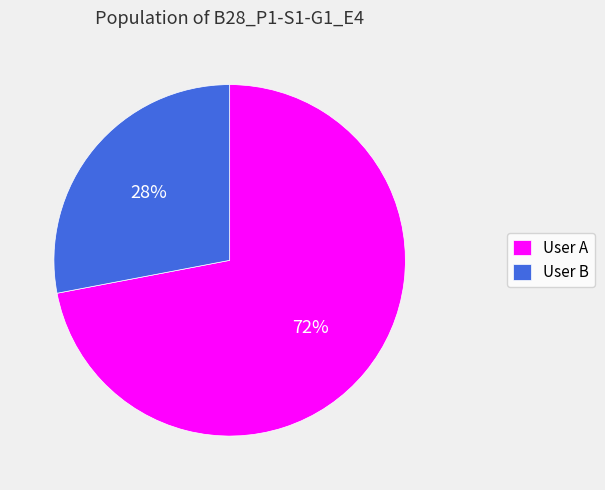

How many slices are in this pie chart?

2